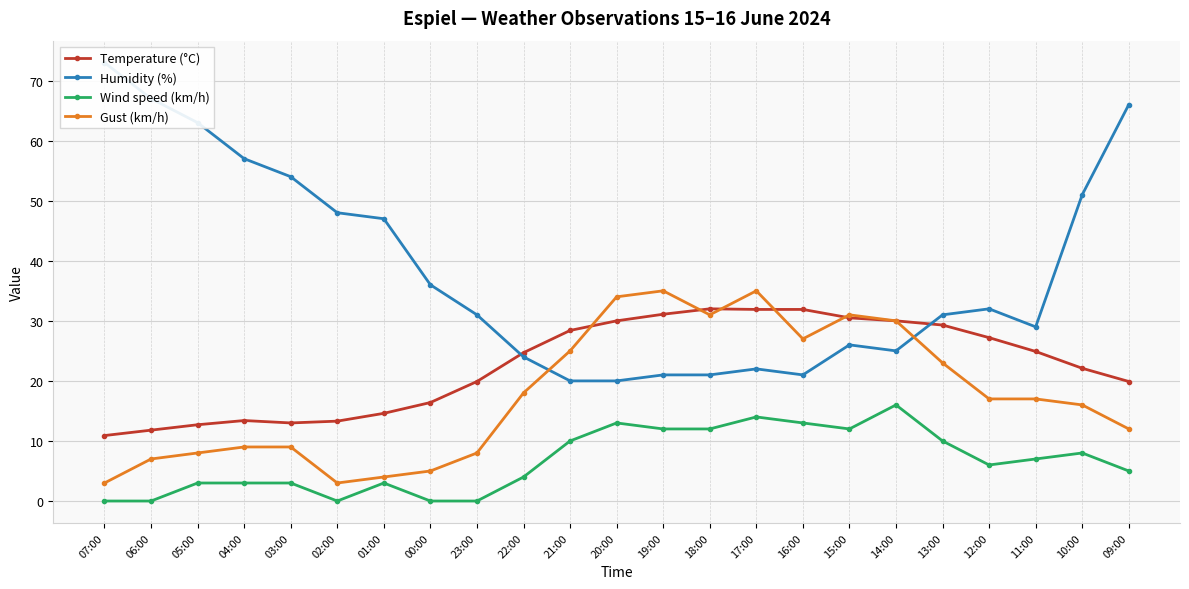

What is the label of the 21st point from the left?

11:00